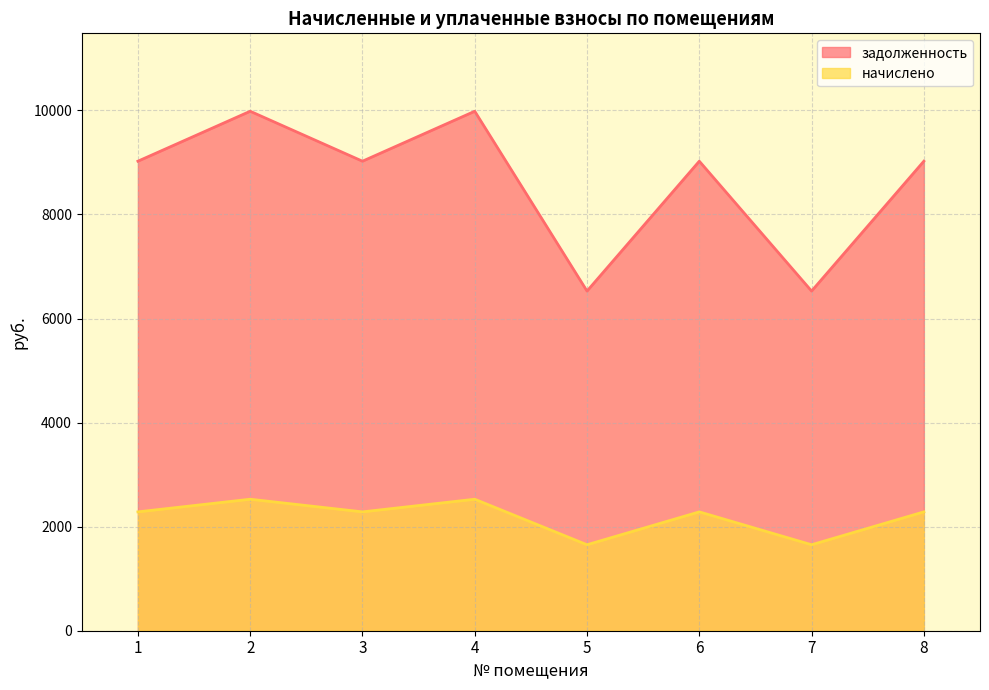

What is the smallest value displayed?

1652.4